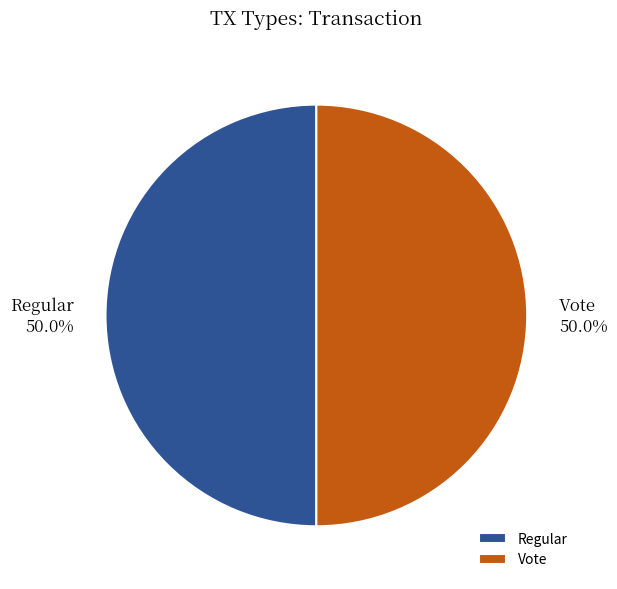

Is the sum of Regular and Vote greater than half?

Yes